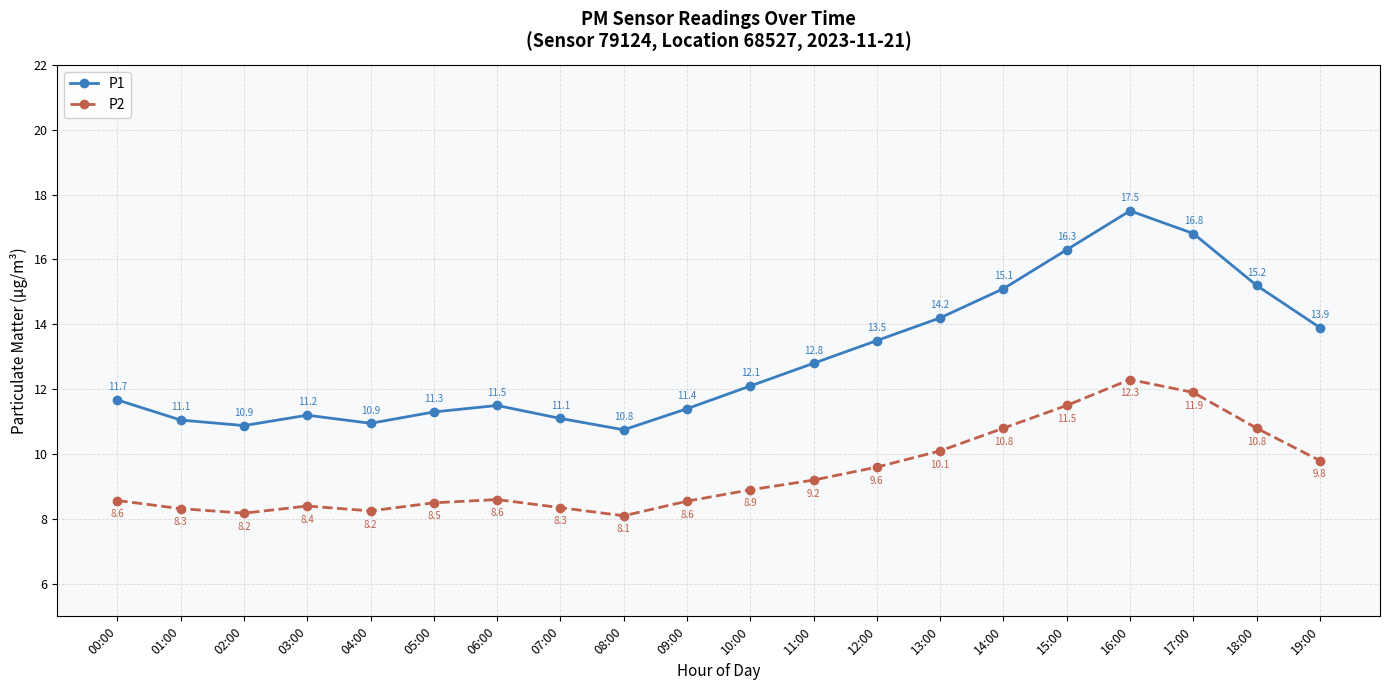

What is the label of the 1st point from the right?

19:00